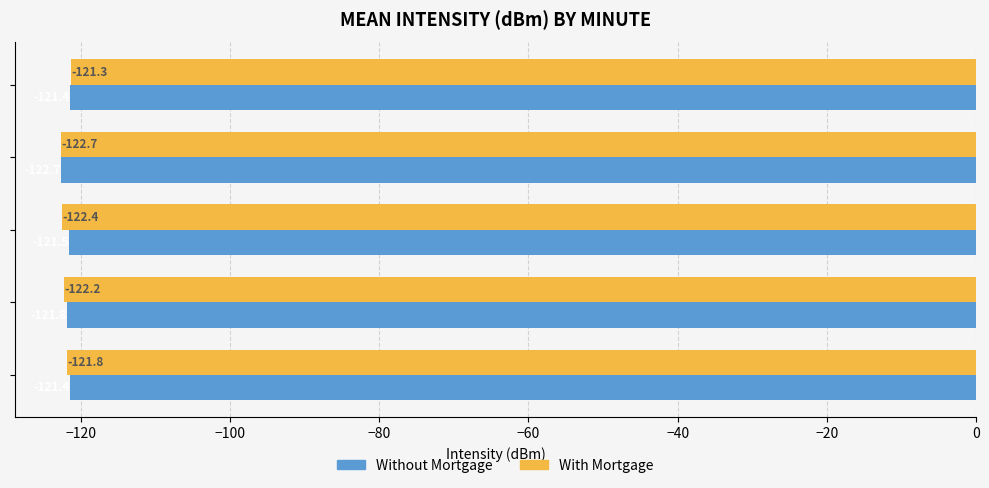

What is the sum of all With Mortgage values?

-610.4